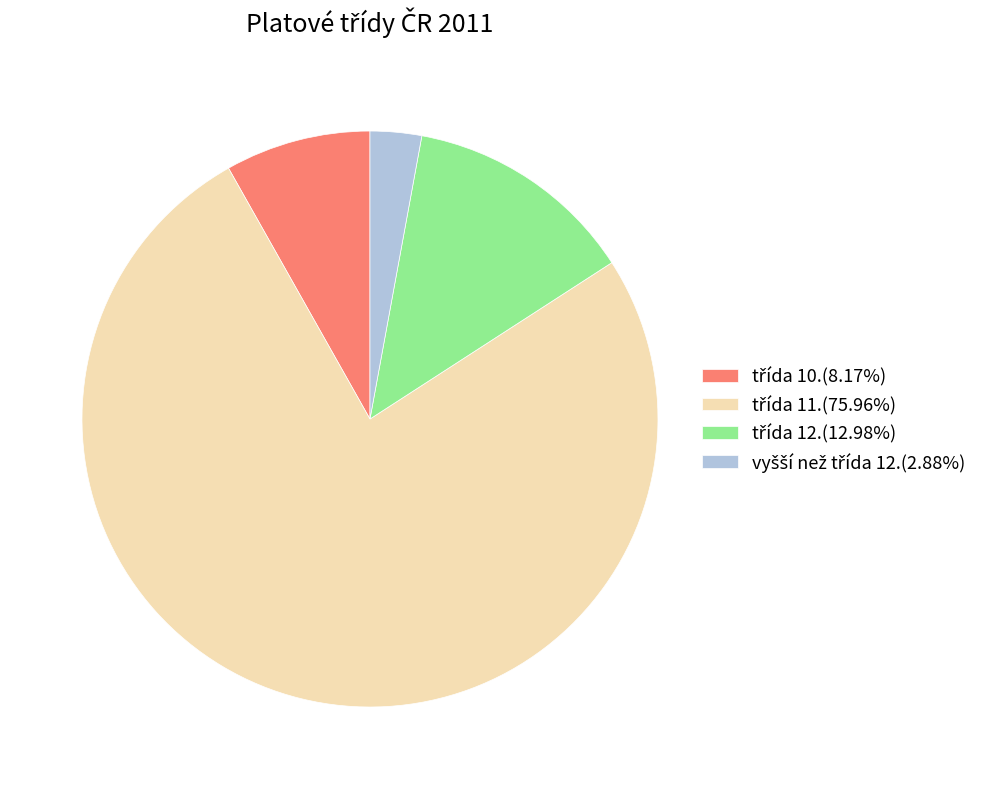

Is there a majority slice in this chart?

Yes